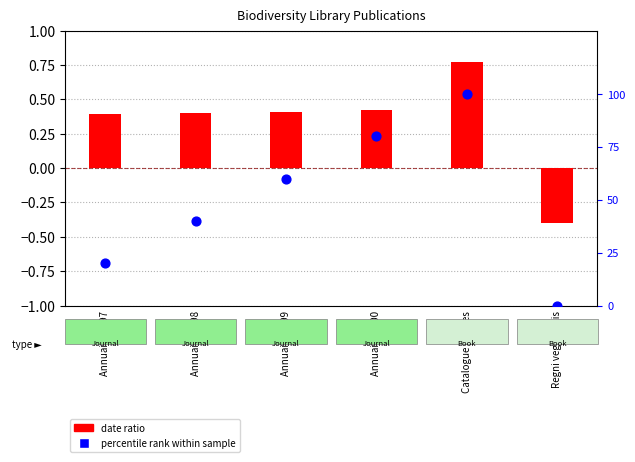

Is the value of date ratio at Annuaire 1897 greater than the value of percentile rank at Annuaire 1900?

No